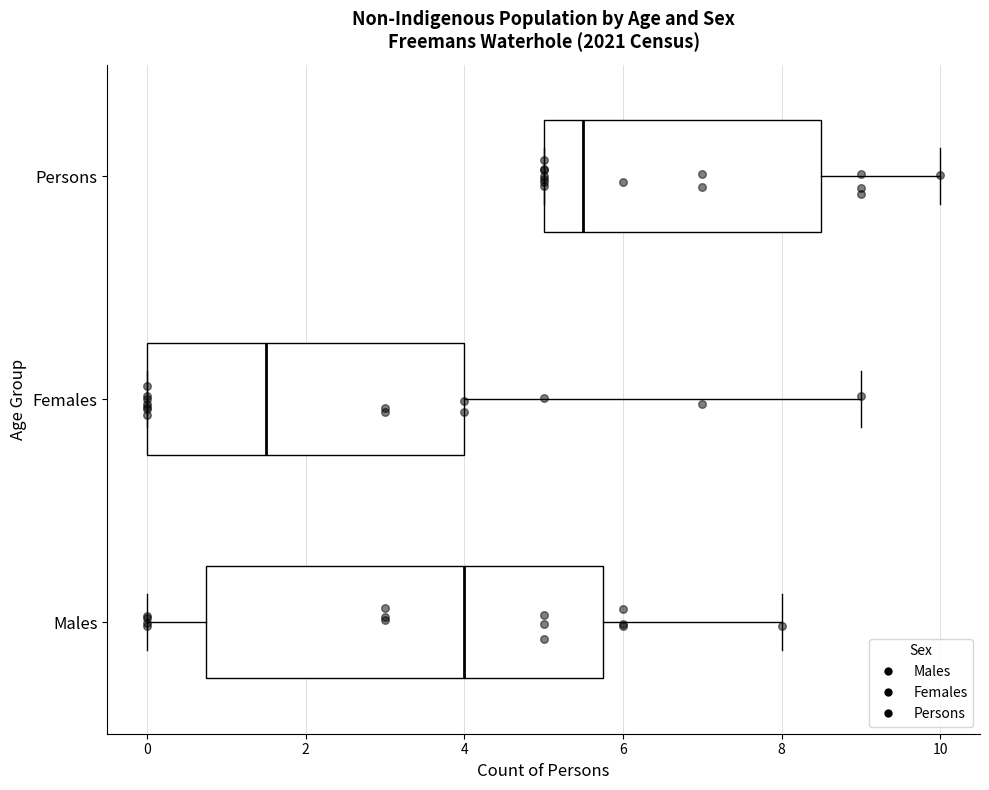

Reading bottom to top, read every box against the x-axis: the position of its median line, the range the box covers, and the ends of its whiskers. The values are not printed on the chart, so give them approximately, as read against the axis.

Males: median 4.0, box 0.8 to 5.8, whiskers 0.0 to 8.0
Females: median 1.6, box 0.0 to 4.0, whiskers 0.0 to 9.0
Persons: median 5.6, box 5.0 to 8.6, whiskers 5.0 to 10.0